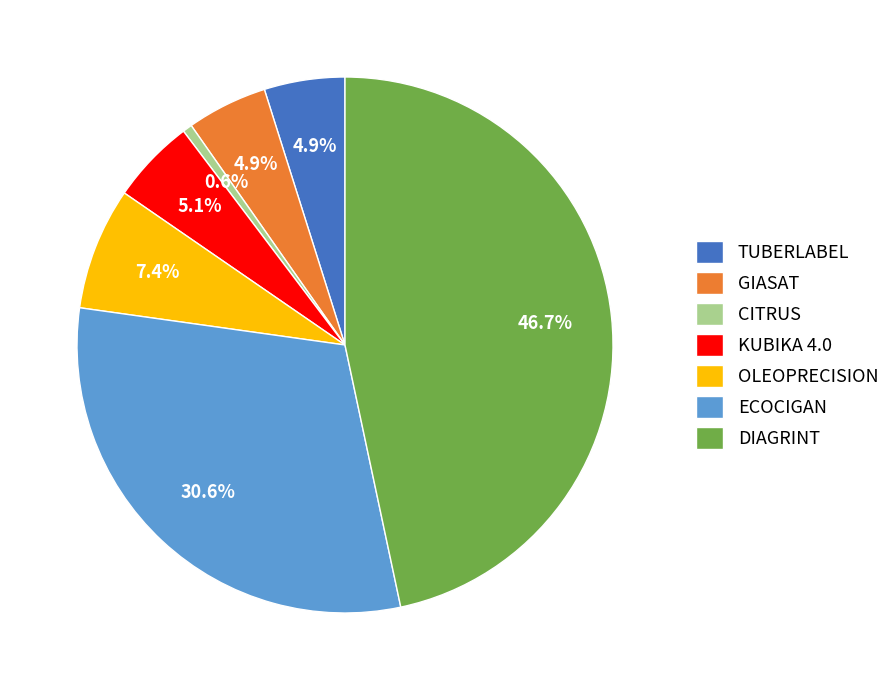

What is the ratio of the value at OLEOPRECISION to the value at DIAGRINT?

0.2